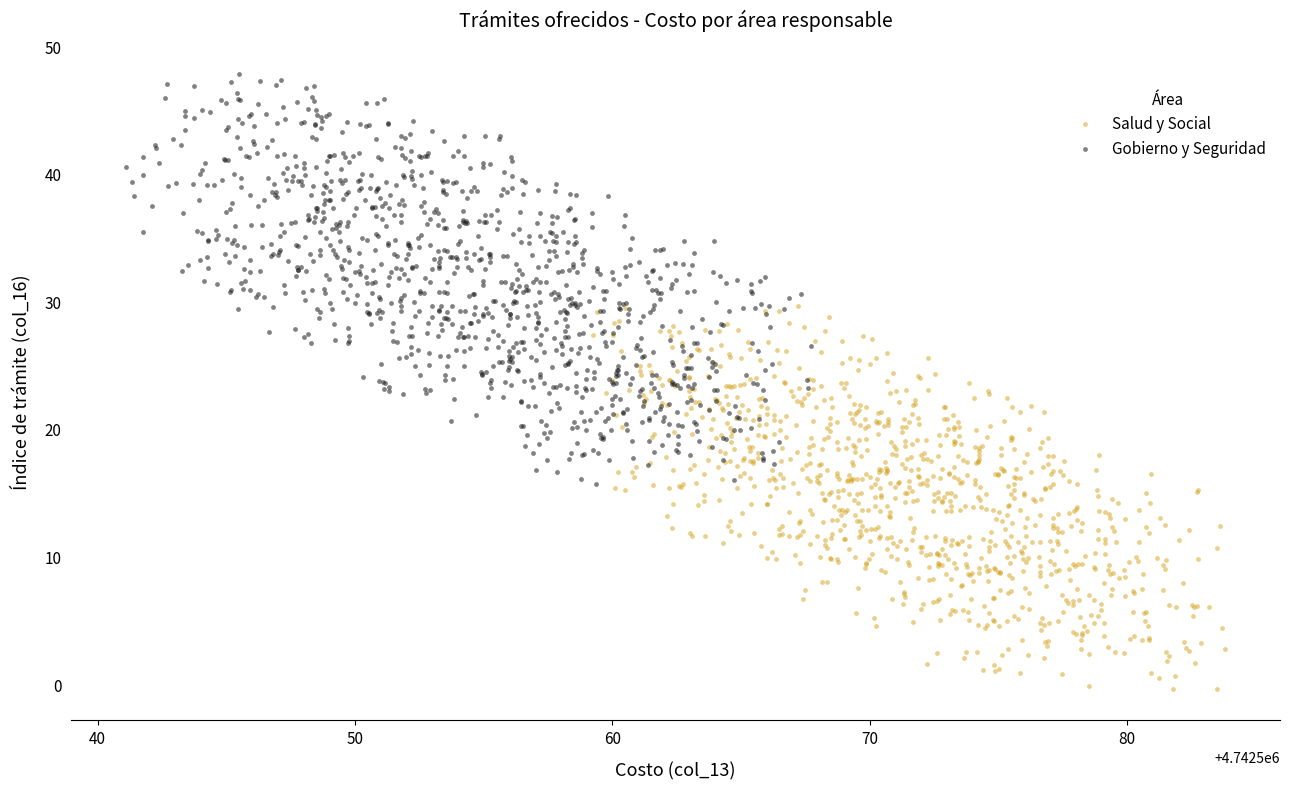

Which series contains the lowest Y value?

Salud y Social